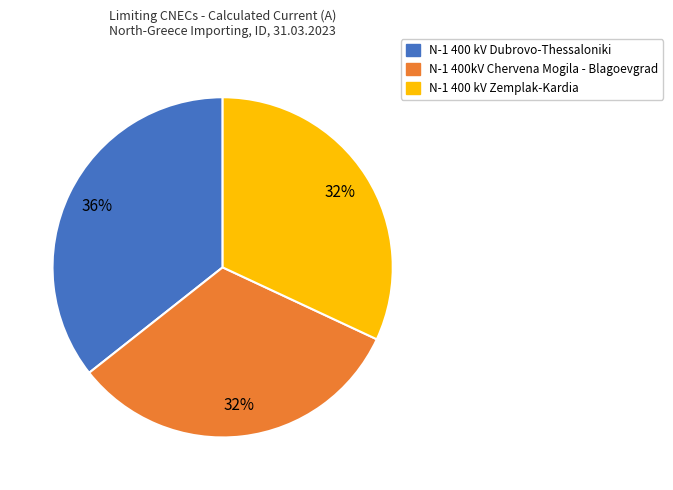

To the nearest percent, what percentage of the pie is N-1 400 kV Zemplak-Kardia?

32%